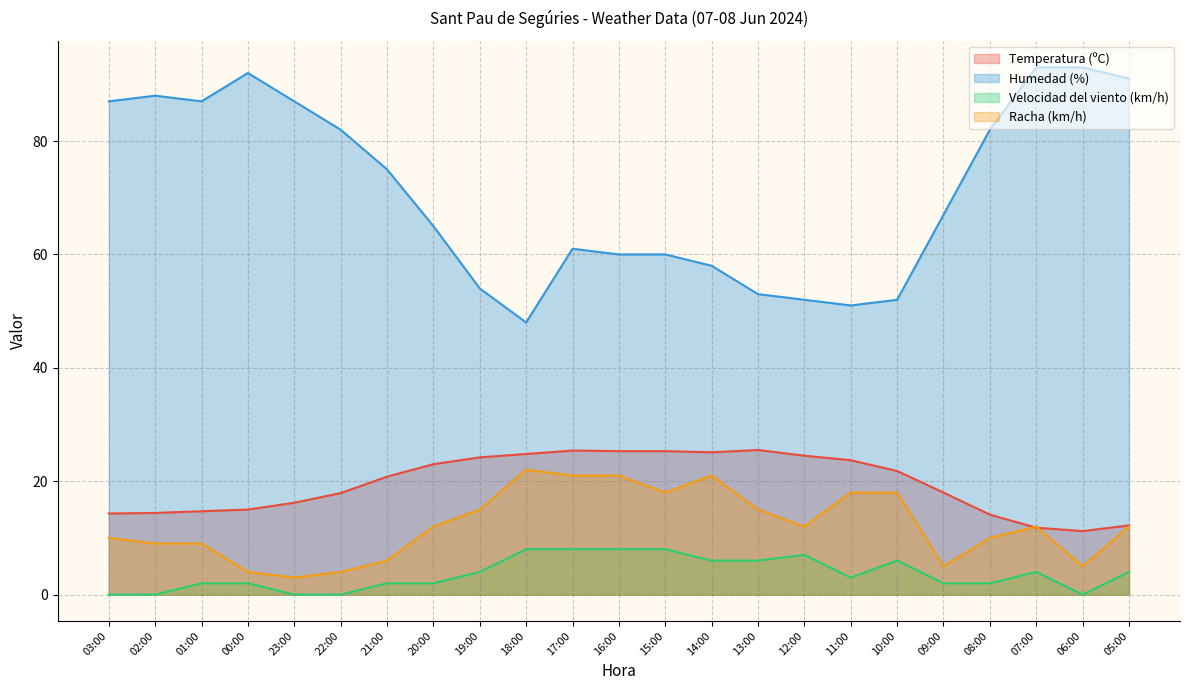

Which series changed the most between 18:00 and 13:00?

Racha (km/h)